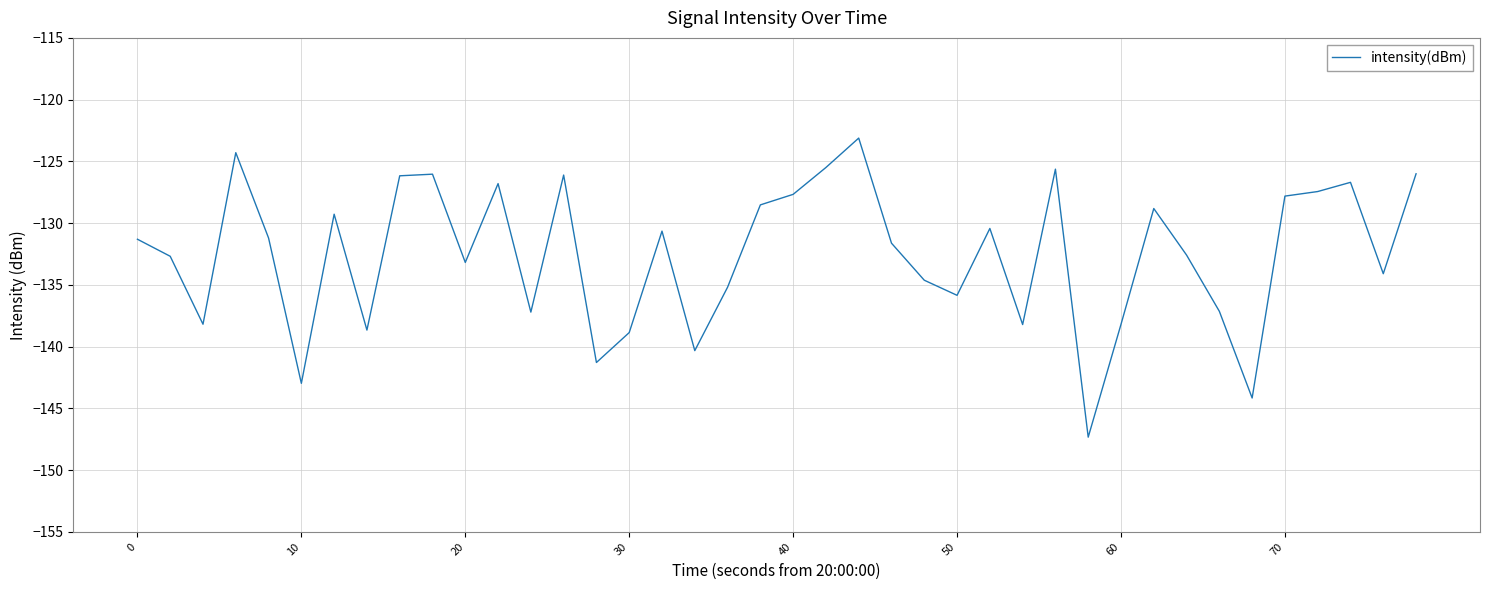

How many categories are shown in the chart?

40